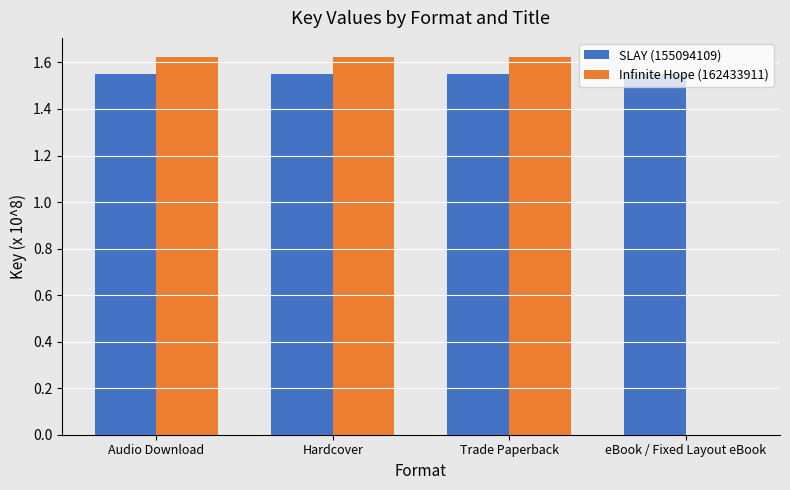

What is the sum of all SLAY (155094109) values?

6.2